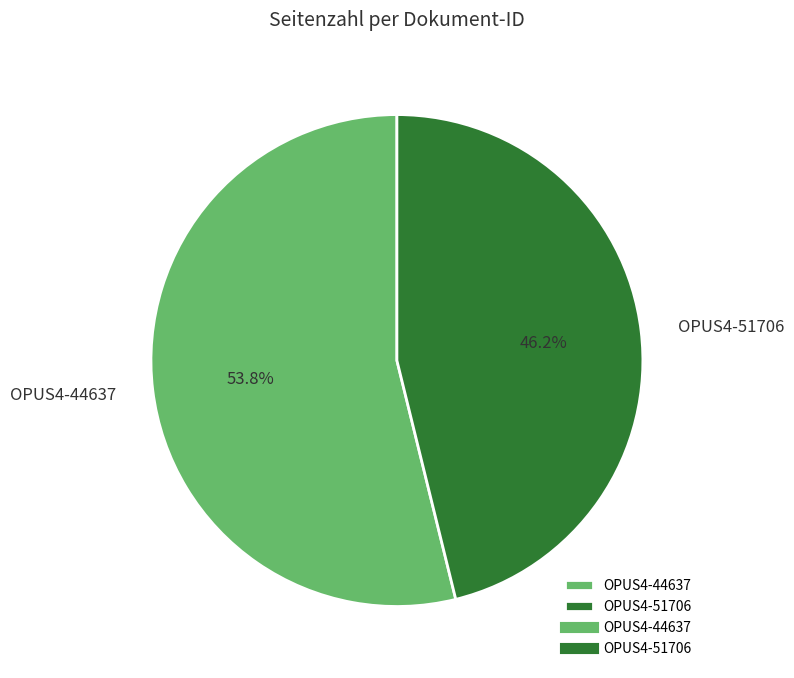

To the nearest percent, what portion does OPUS4-44637 represent?

54%